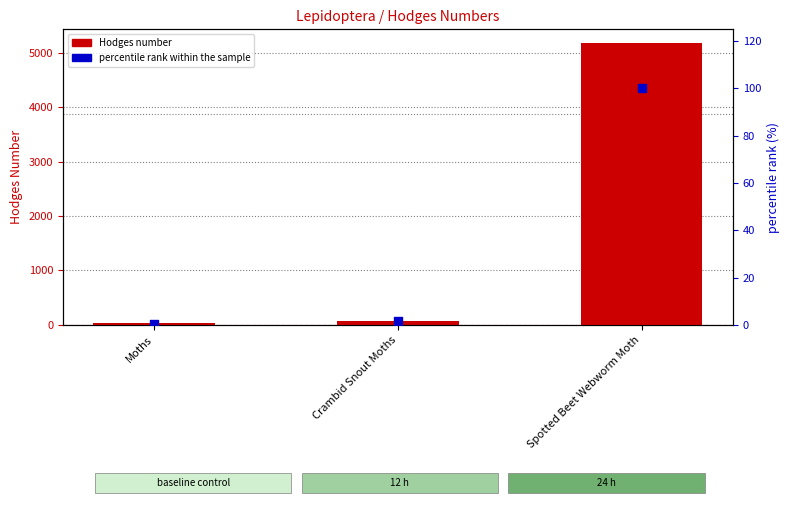

At how many categories does at least one series exceed 2118?

1